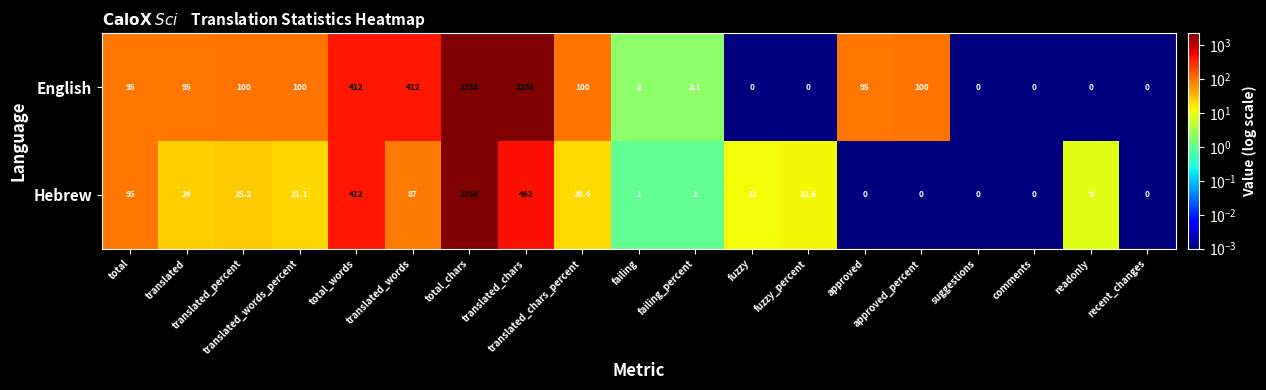

What is the maximum value for English?

2256.0